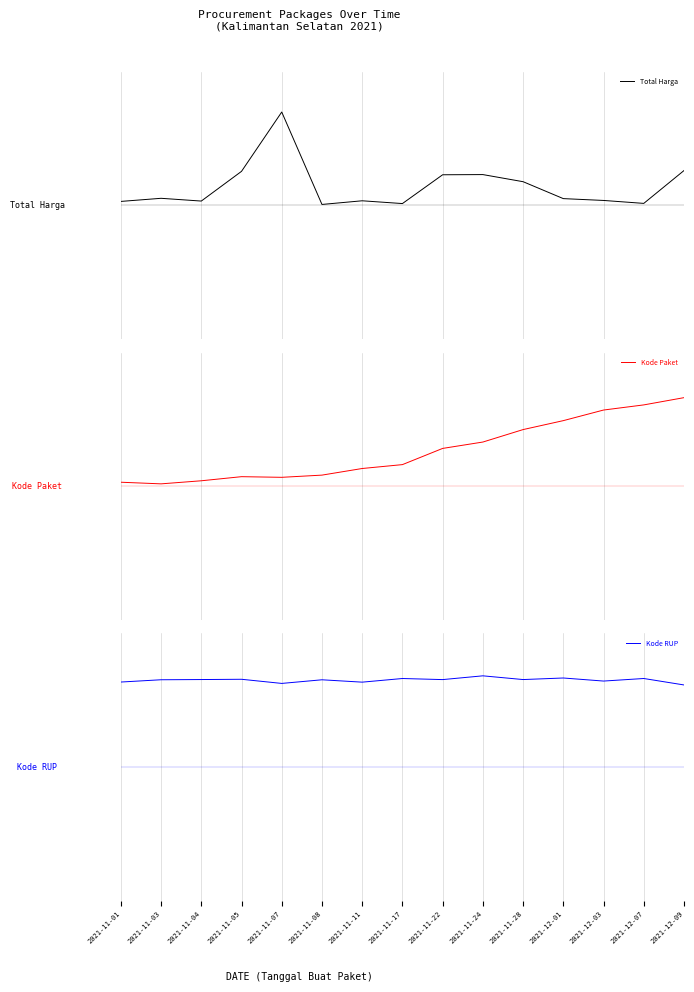

What are all the series names shown in the legend?

Total Harga, Kode Paket, Kode RUP